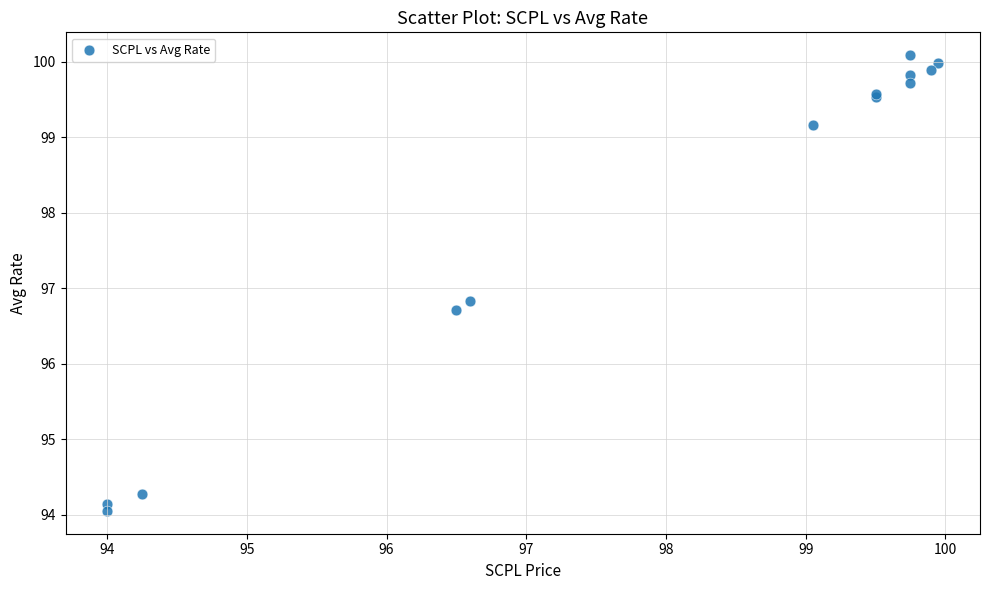

What Y value in the scatter plot is closest to 97?

96.8